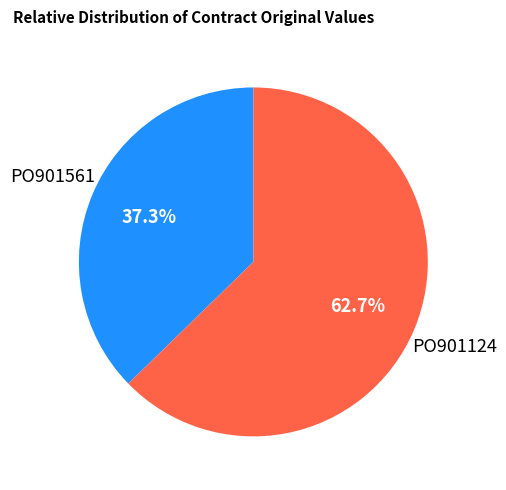

Which slice is the largest?

PO901124